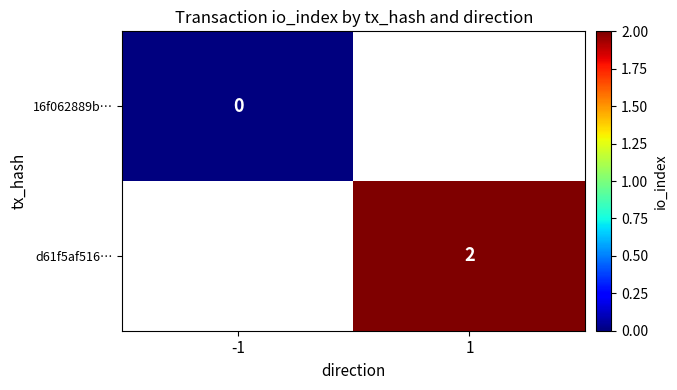

What is the greatest value displayed?

2.0